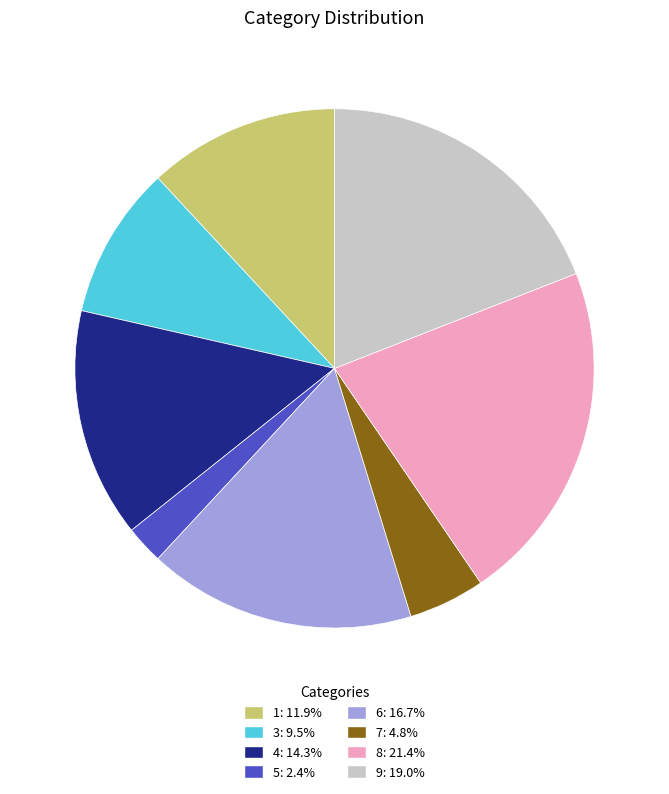

What is the ratio of the value at 4: 14.3% to the value at 5: 2.4%?

6.0